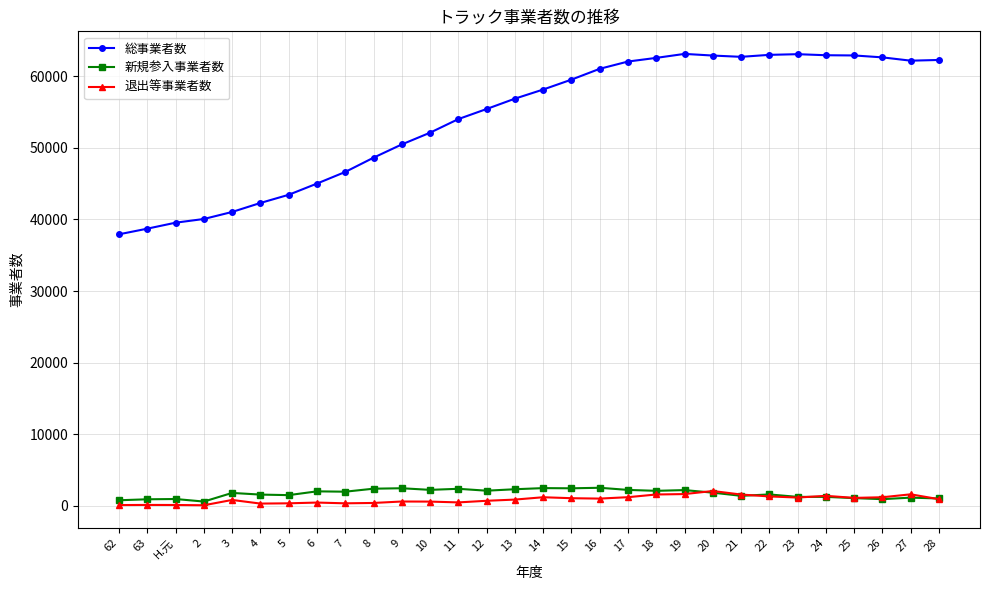

True or false: 新規参入事業者数 has more than 1 points higher than both neighbors.

True